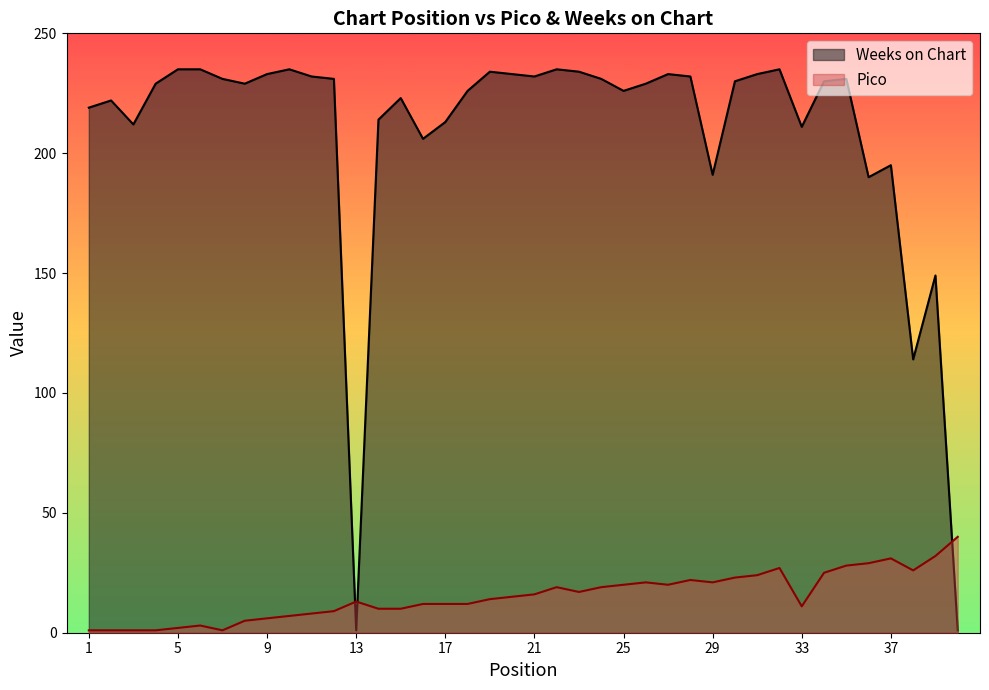

At which label does Weeks on Chart reach its peak?

5